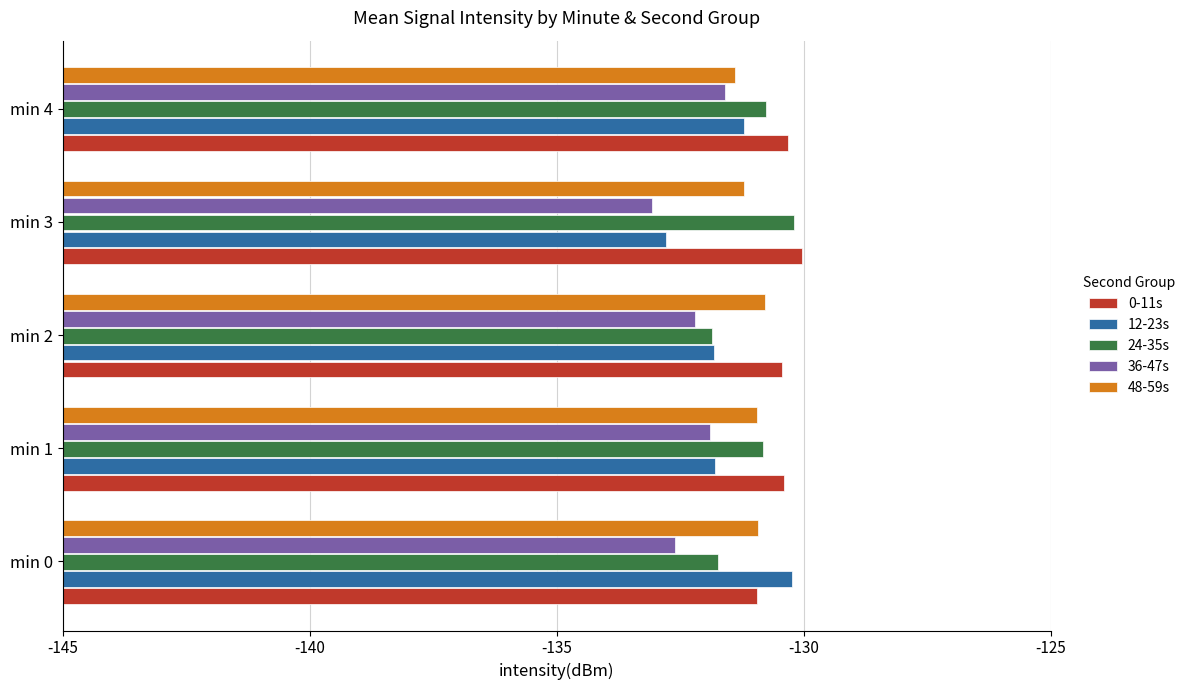

How many data points does each series have?

5